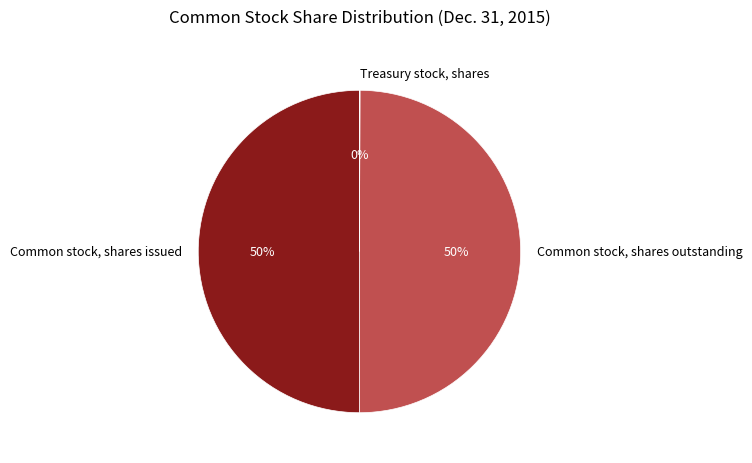

Combined, do Common stock, shares outstanding and Common stock, shares issued account for over 50%?

Yes